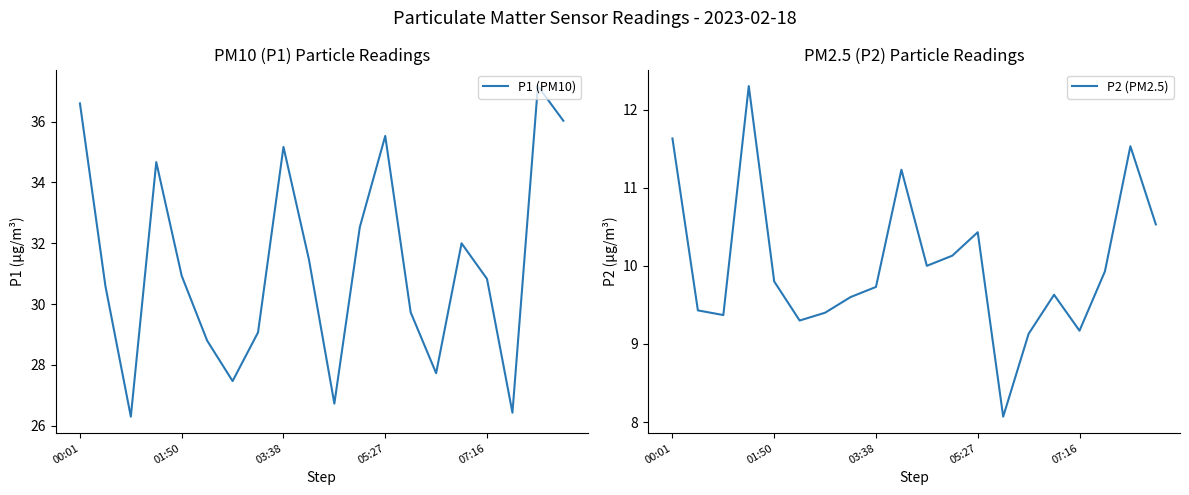

True or false: P2 (PM2.5) and P1 (PM10) intersect in this chart.

False